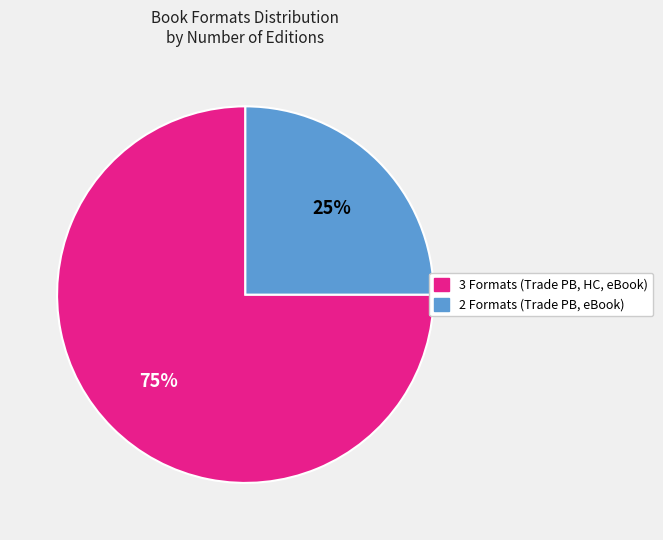

What is the ratio of the value at 2 Formats (Trade PB, eBook) to the value at 3 Formats (Trade PB, HC, eBook)?

0.3